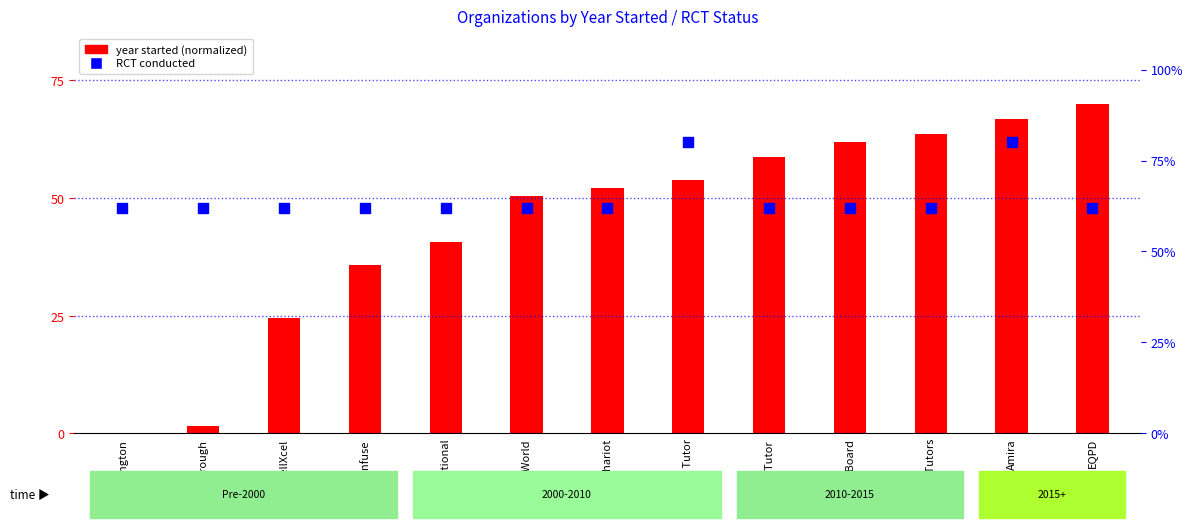

Which series has the largest total across all categories?

RCT conducted